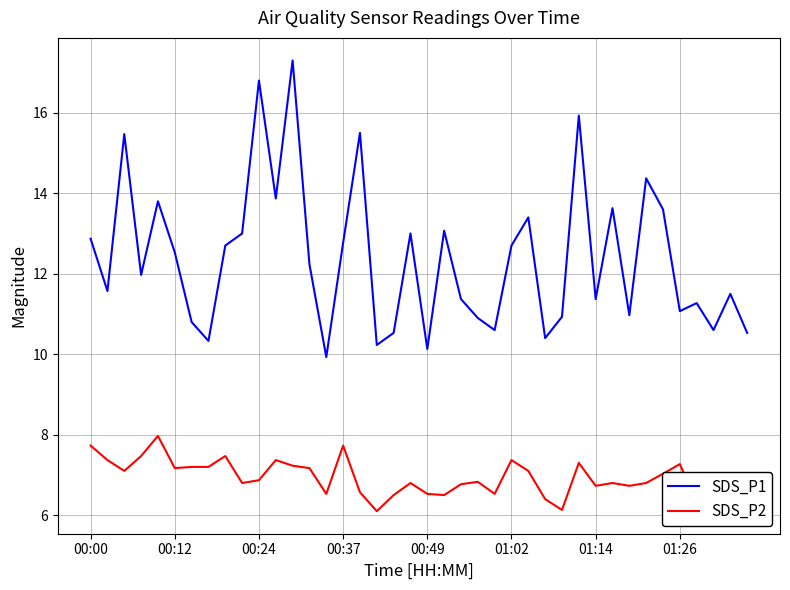

What is the minimum value for SDS_P2?

6.1